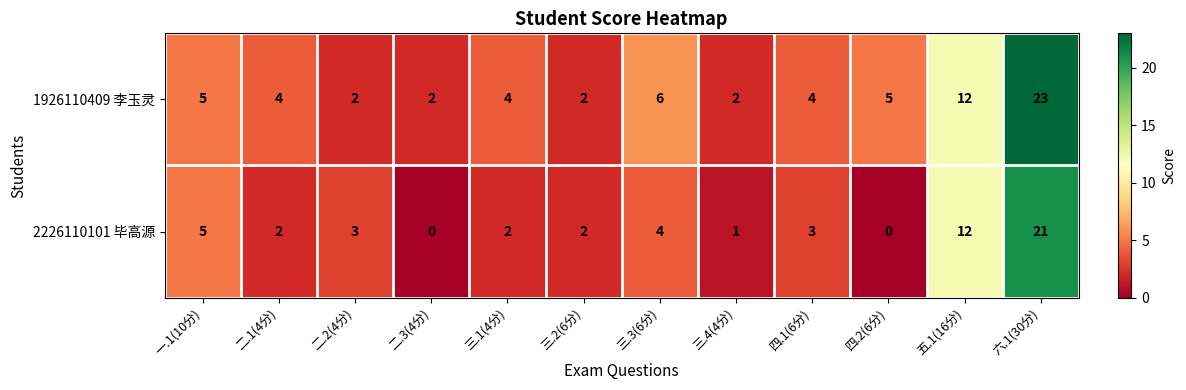

Reading right to left, extract all data points from this chart.

1926110409 李玉灵: 23	12	5	4	2	6	2	4	2	2	4	5
2226110101 毕高源: 21	12	0	3	1	4	2	2	0	3	2	5